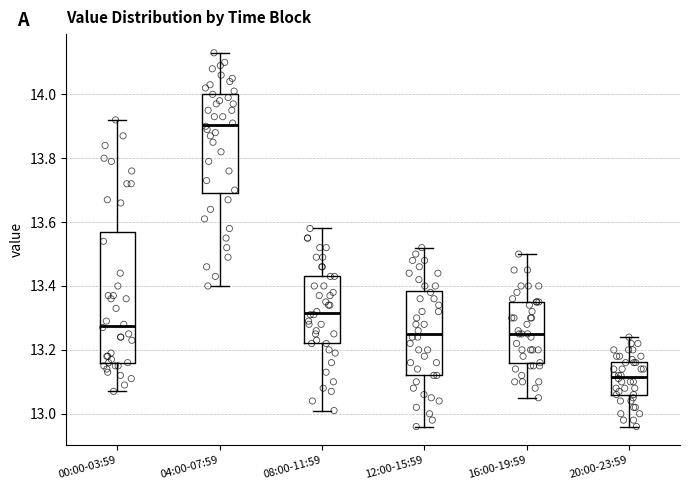

Reading left to right, transcribe this box plot: for each box, give where its median line is, the range the box spans, and where its two whiskers end, as read against the y-axis. The values are not printed on the chart, so give them approximately, as read against the axis.

00:00-03:59: median 13.28, box 13.16 to 13.58, whiskers 13.08 to 13.92
04:00-07:59: median 13.90, box 13.70 to 14.00, whiskers 13.40 to 14.14
08:00-11:59: median 13.32, box 13.22 to 13.44, whiskers 13.02 to 13.58
12:00-15:59: median 13.26, box 13.12 to 13.38, whiskers 12.96 to 13.52
16:00-19:59: median 13.26, box 13.16 to 13.36, whiskers 13.06 to 13.50
20:00-23:59: median 13.12, box 13.06 to 13.16, whiskers 12.96 to 13.24